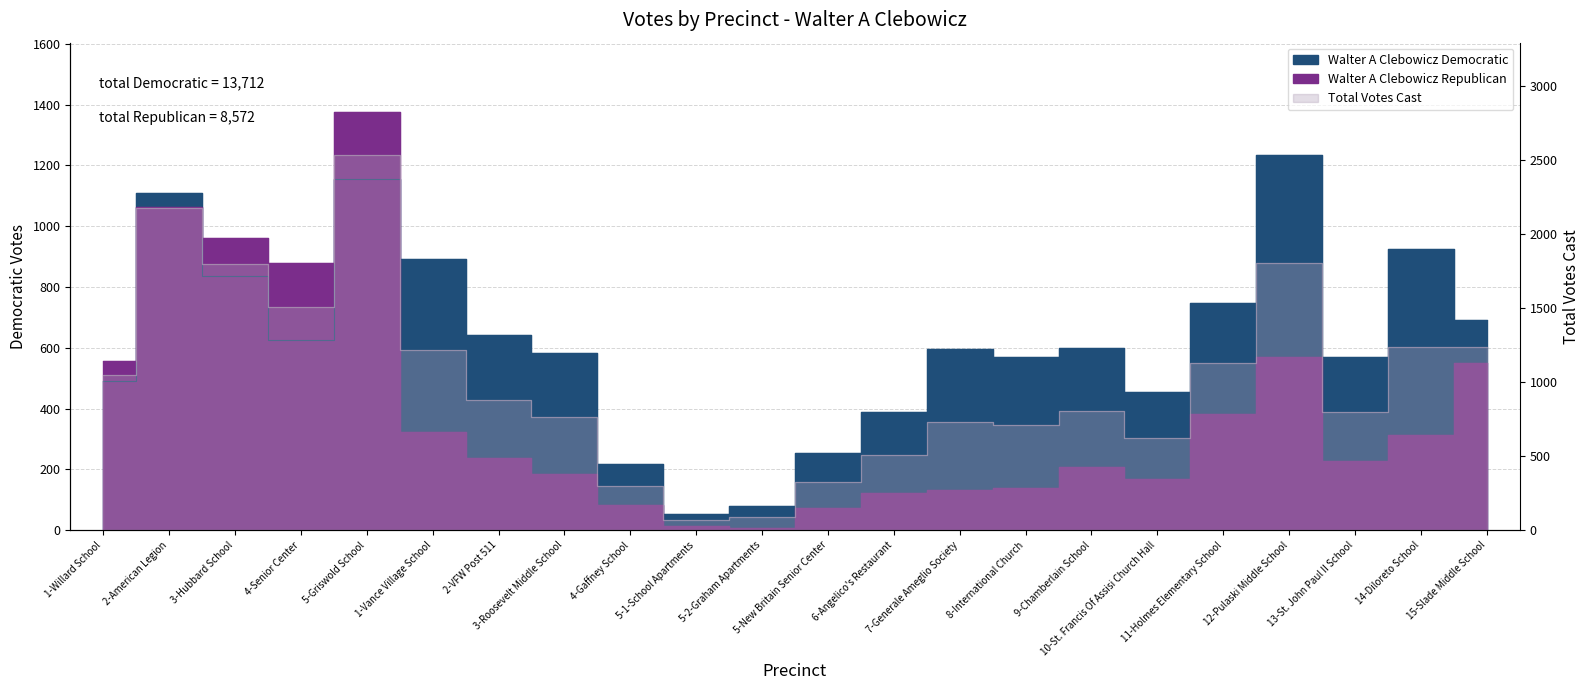

Is it true that Walter A Clebowicz Democratic equals 639 at 1-Willard School?

False